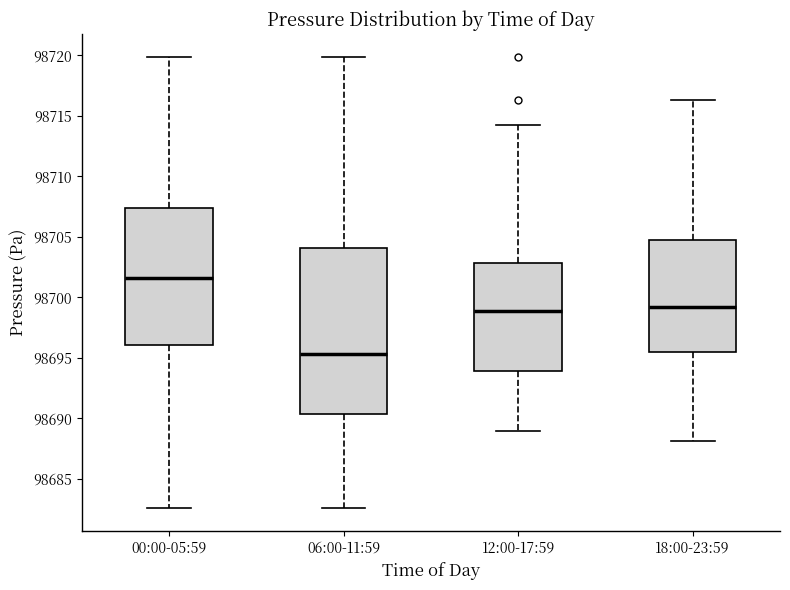

Which box has the highest median line?

00:00-05:59